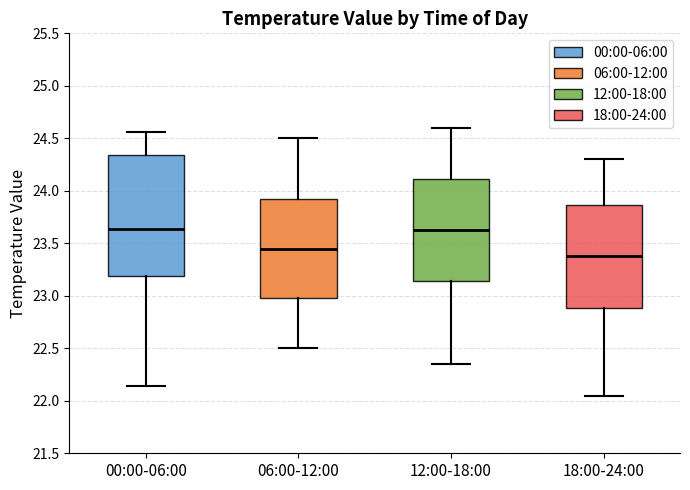

Which box's median line is the lowest?

18:00-24:00